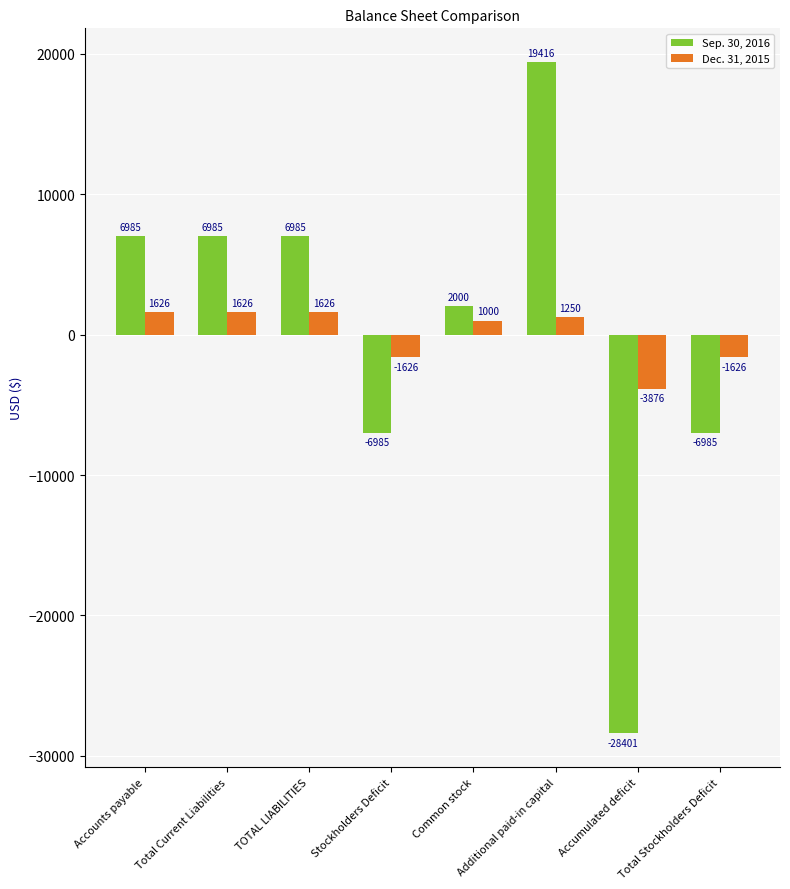

What are all the series names shown in the legend?

Sep. 30, 2016, Dec. 31, 2015